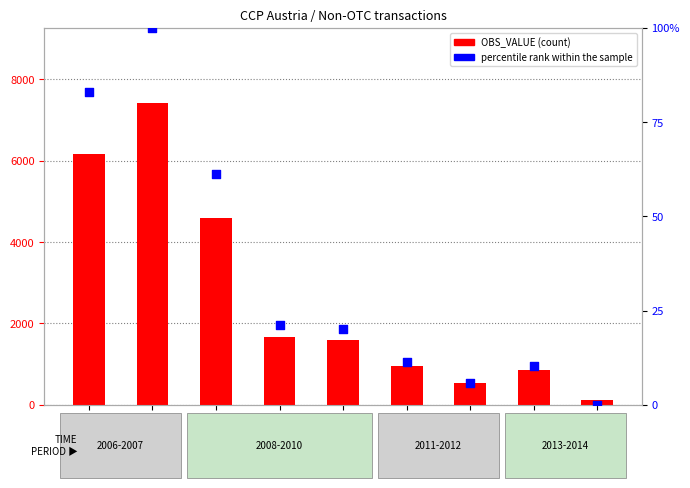

At which category is the sum across all series the highest?

2007